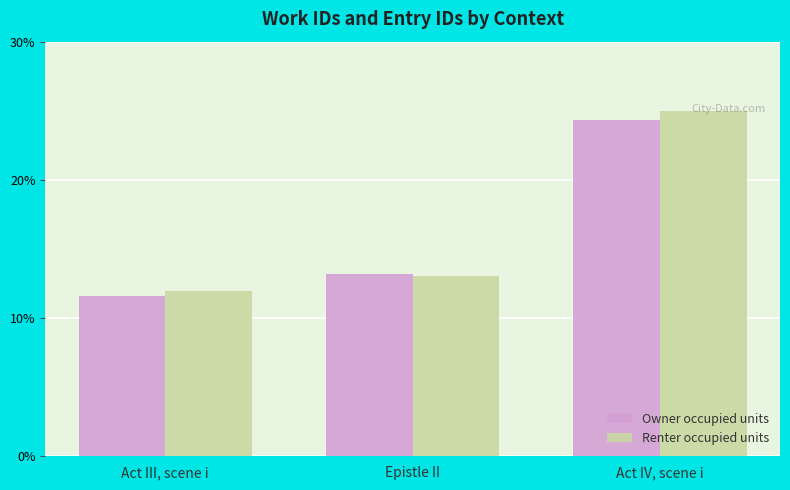

What is the difference between the maximum and minimum values in the Owner occupied units series?

12.7